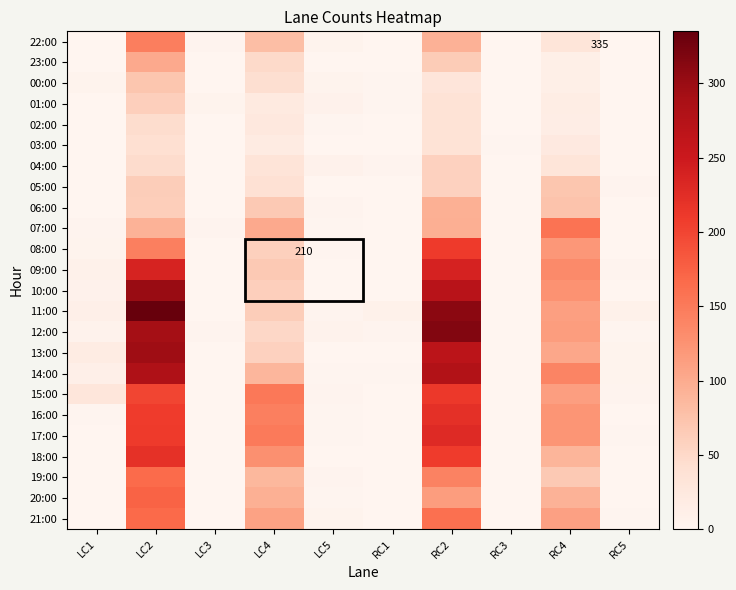

Which category has the highest value across all series?

LC2